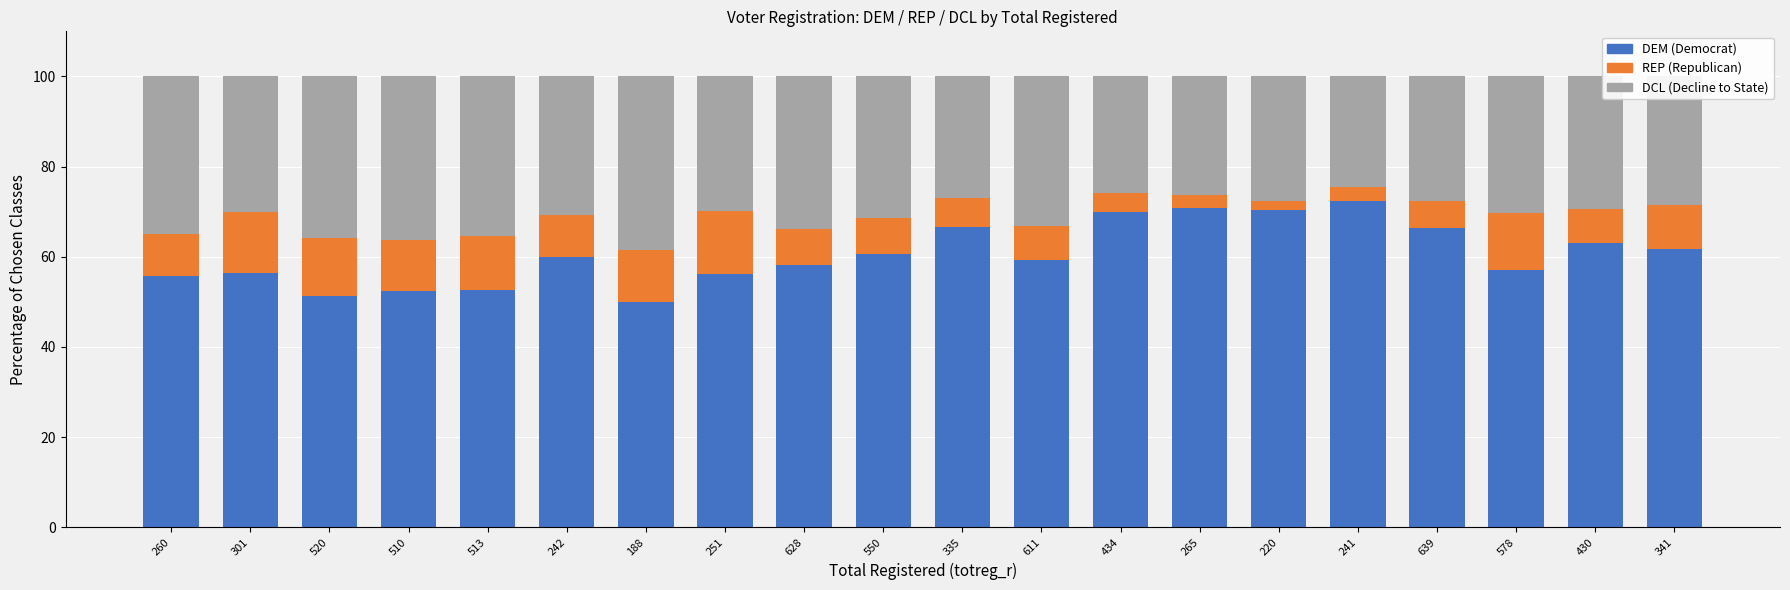

Is it true that DEM (Democrat) equals 60.0 at 242?

True